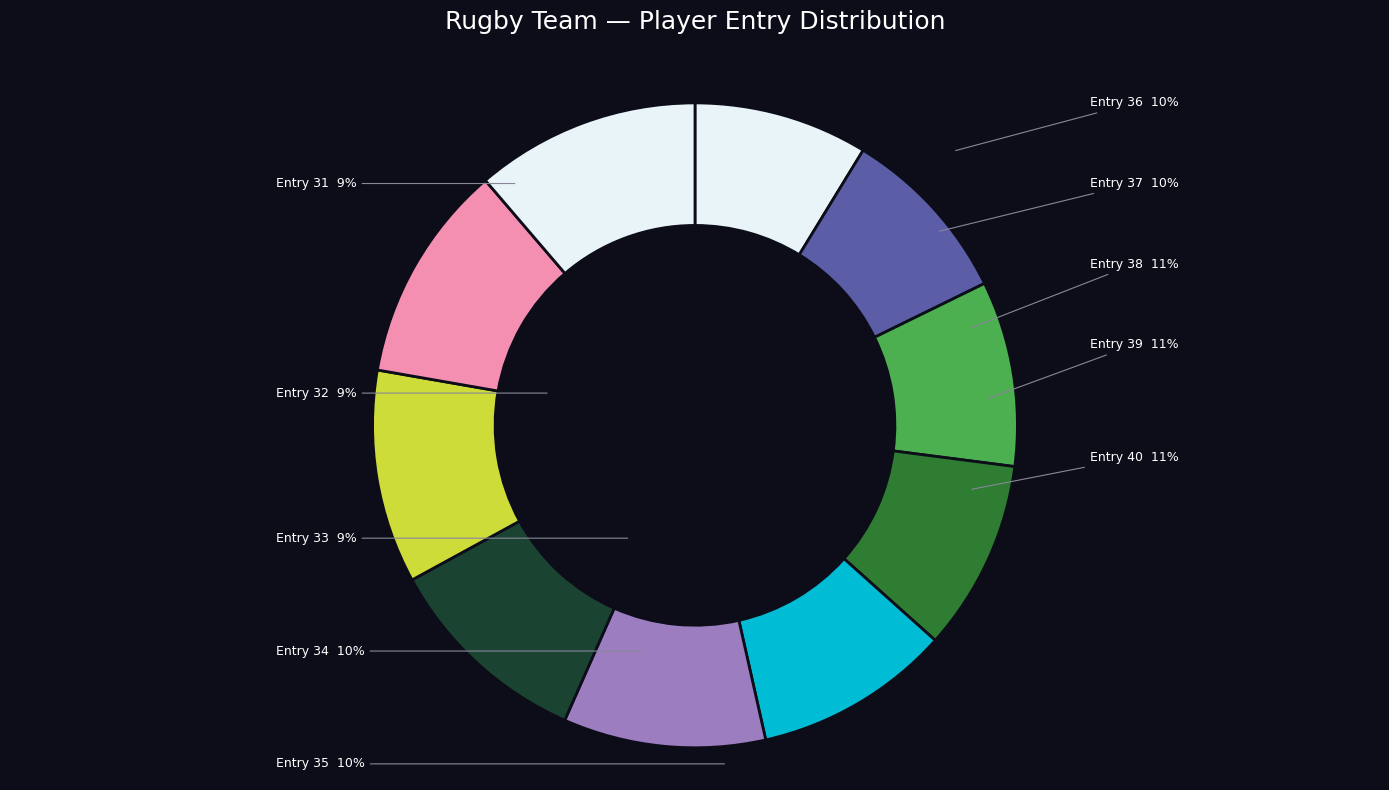

What percentage is NOT represented by 37?

89.6%